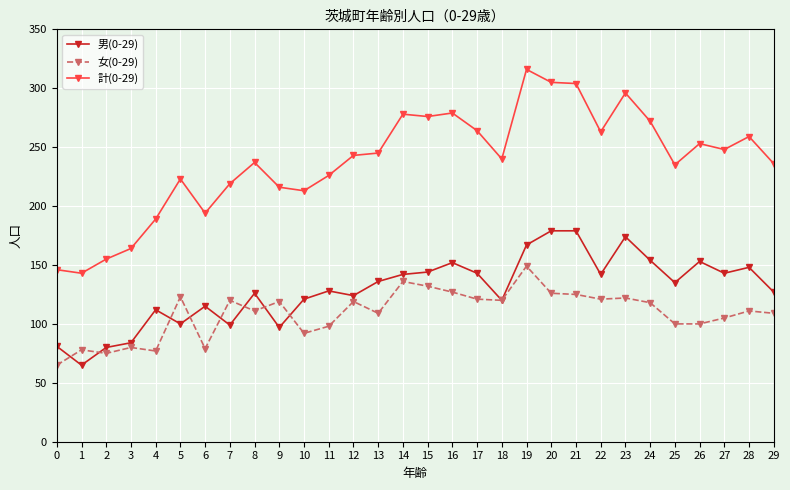

What is the maximum value shown in the chart?

316